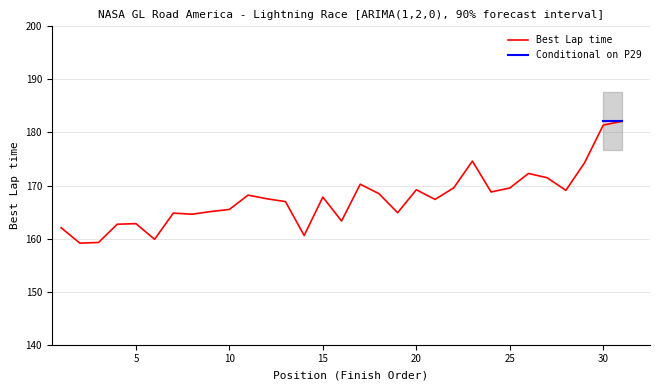

What is the difference between the second highest and second lowest values?

22.1